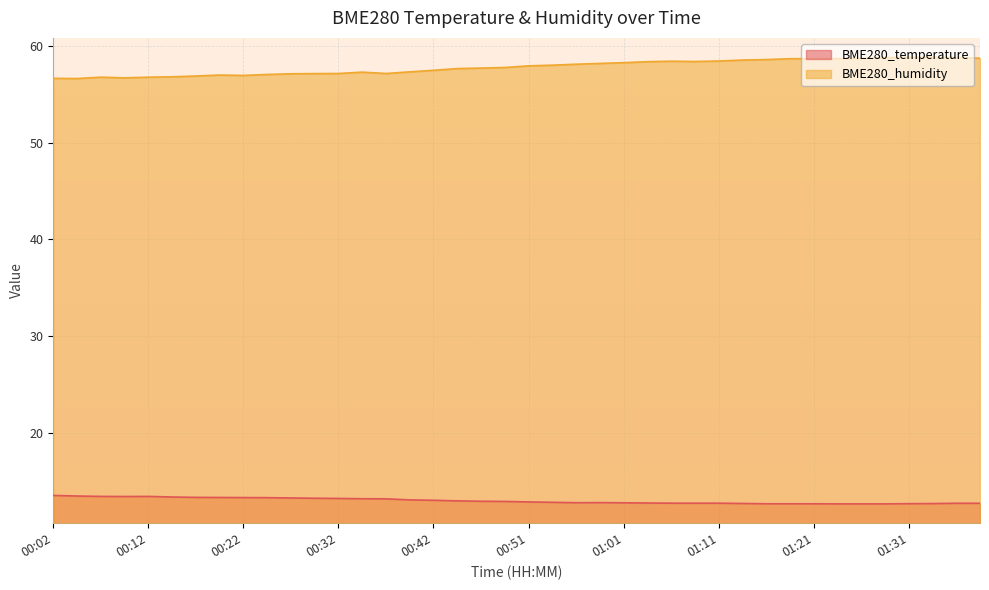

In BME280_temperature, how many points are lower than both neighbors (excluding endpoints)?

2